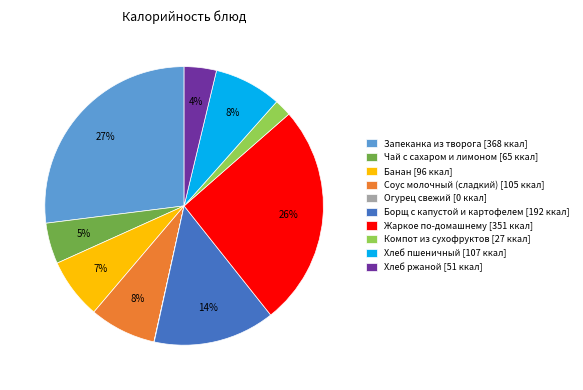

Between Борщ с капустой и картофелем and Хлеб ржаной, which is larger?

Борщ с капустой и картофелем